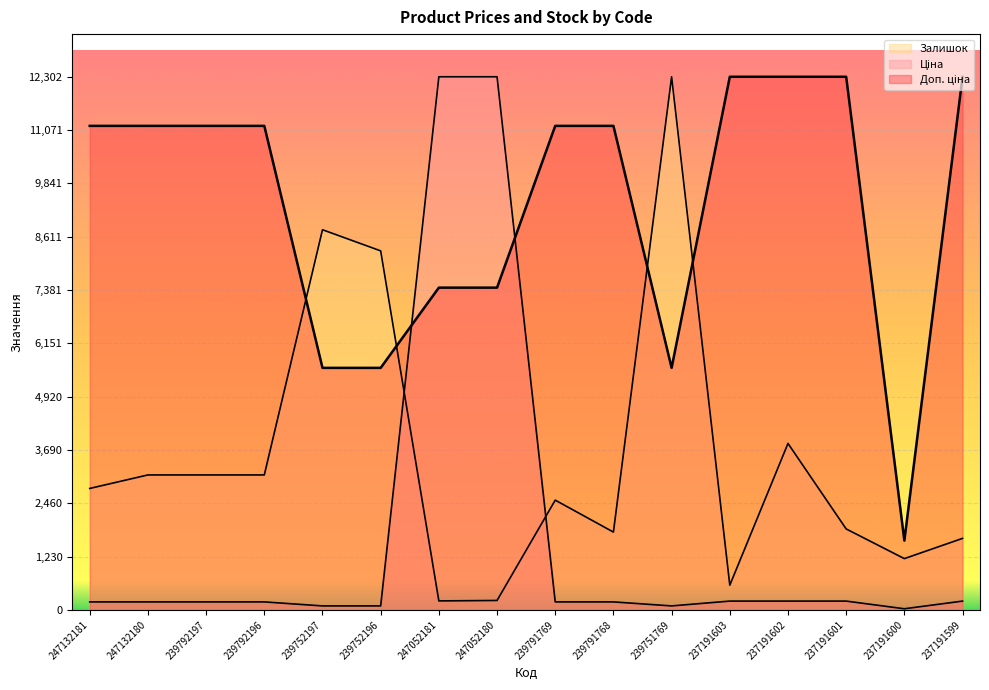

True or false: Залишок and Ціна cross at least once.

True